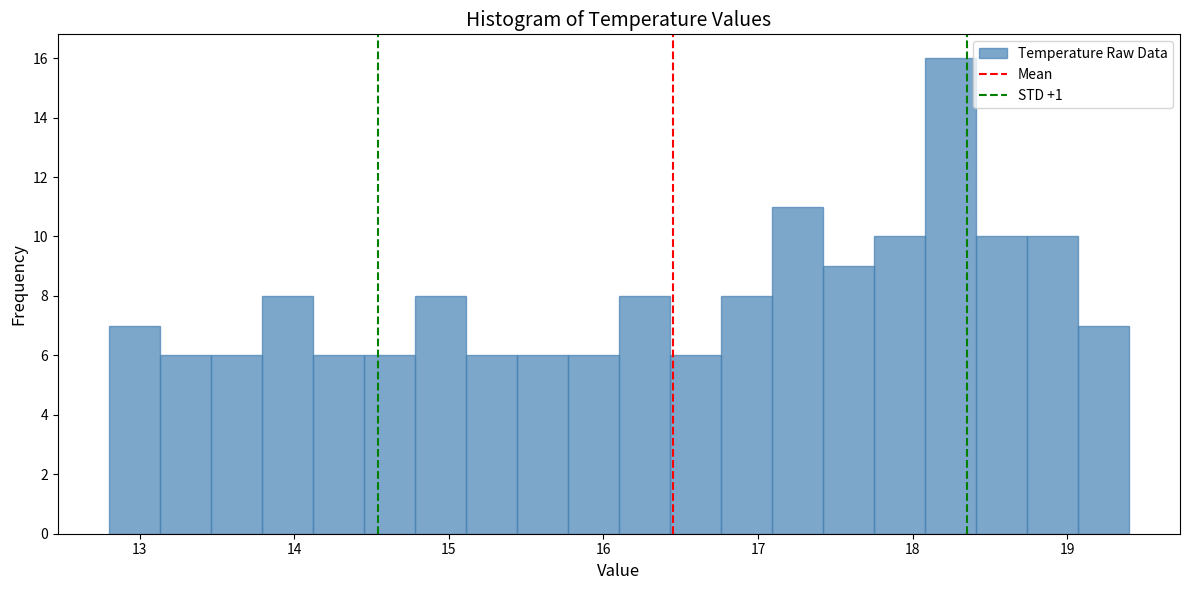

Read against the x-axis, roughly where is the centre of the tallest bar?

18.2